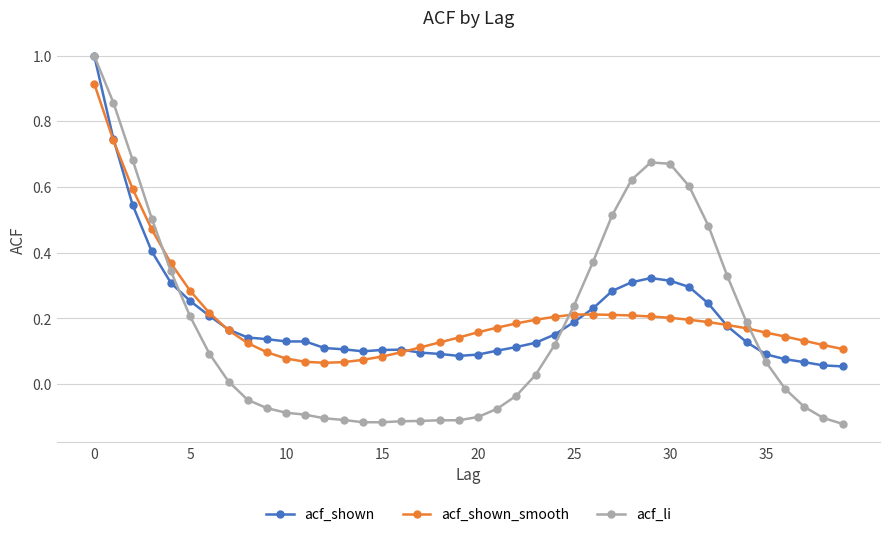

What is the maximum value shown in the chart?

1.0